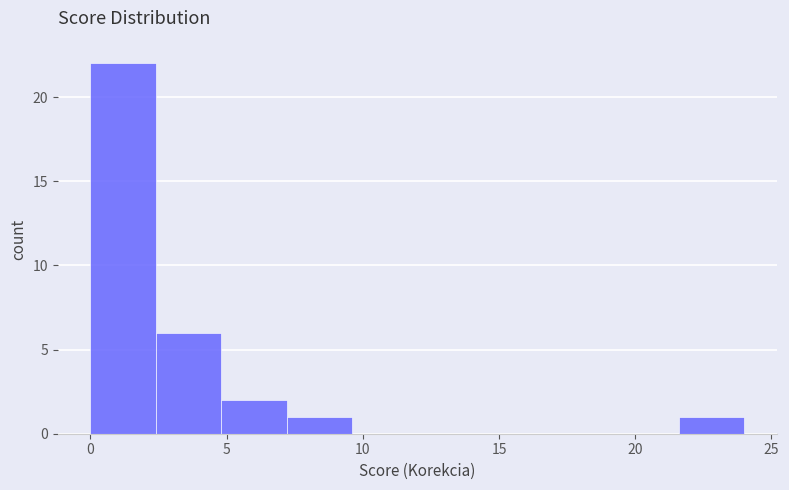

Reading left to right, transcribe this chart: for each bar, give the range it covers on the x-axis and its height. Neither the bar edges nor the heights are printed on the chart, so give them approximately, as read against the axes.

0.0 to 2.4: 22
2.4 to 4.8: 6
4.8 to 7.2: 2
7.2 to 9.6: 1
9.6 to 12.0: 0
12.0 to 14.4: 0
14.4 to 16.8: 0
16.8 to 19.2: 0
19.2 to 21.6: 0
21.6 to 24.0: 1